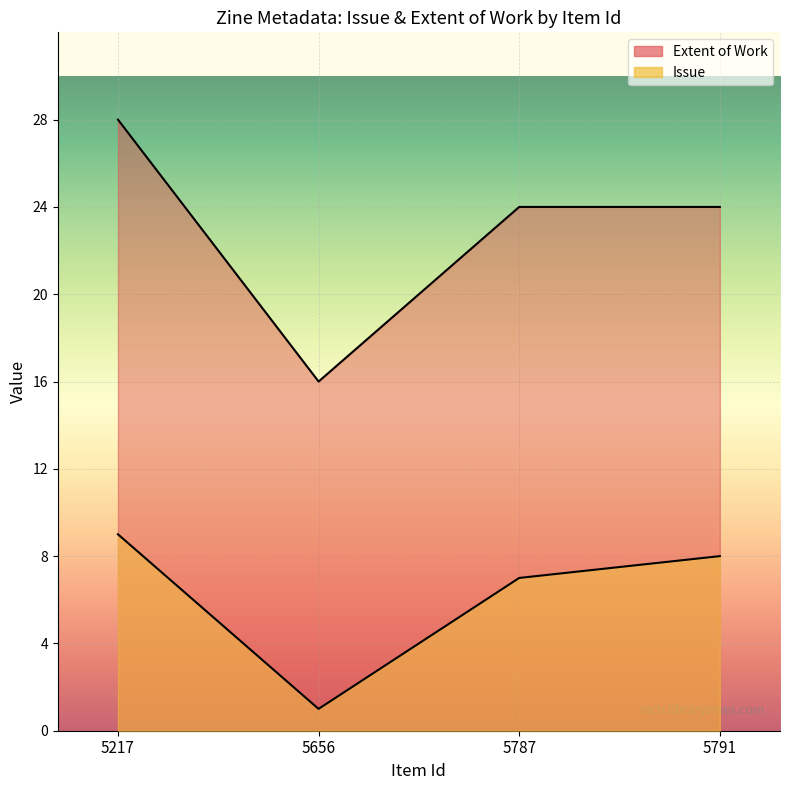

True or false: Issue and Extent of Work cross at least once.

False